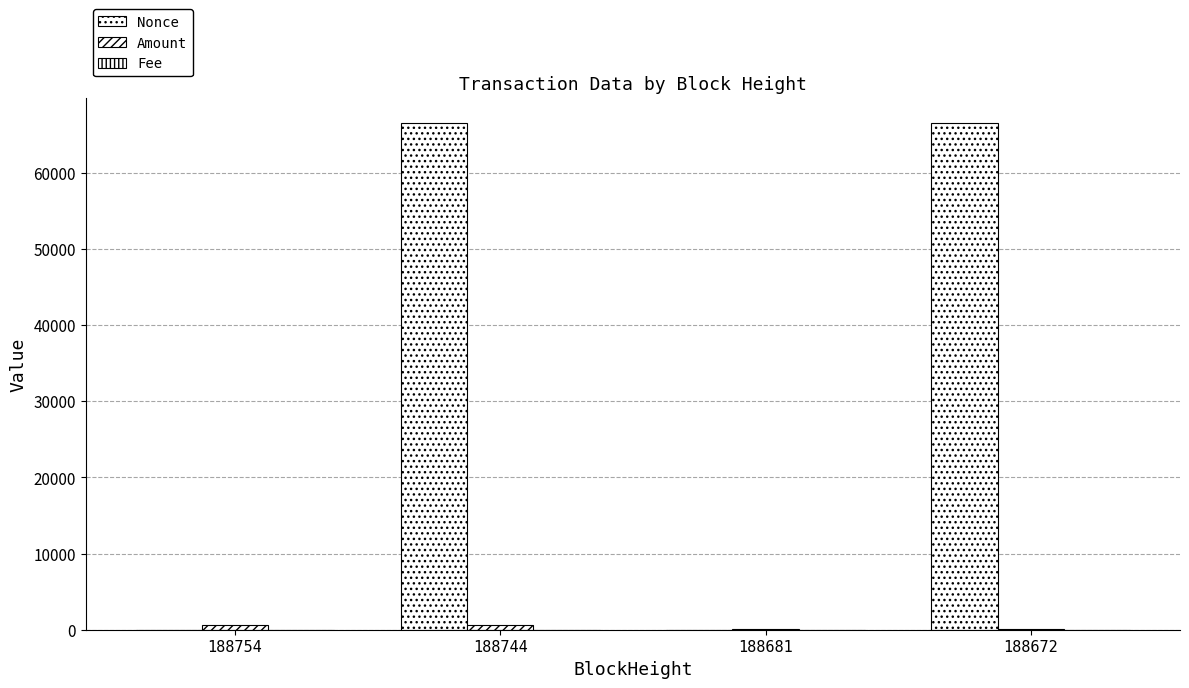

Which series has the largest total across all categories?

Nonce